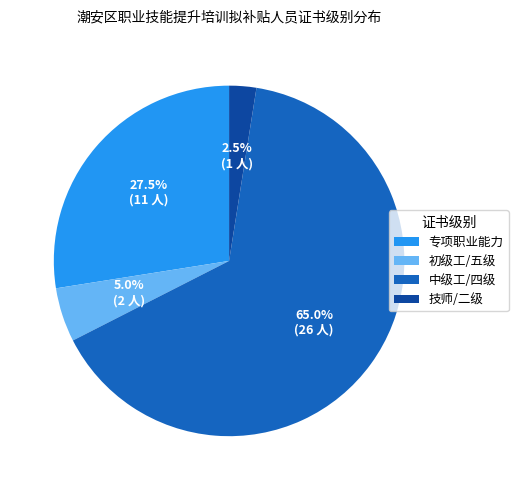

True or false: 初级工/五级 accounts for 5% of the total.

True